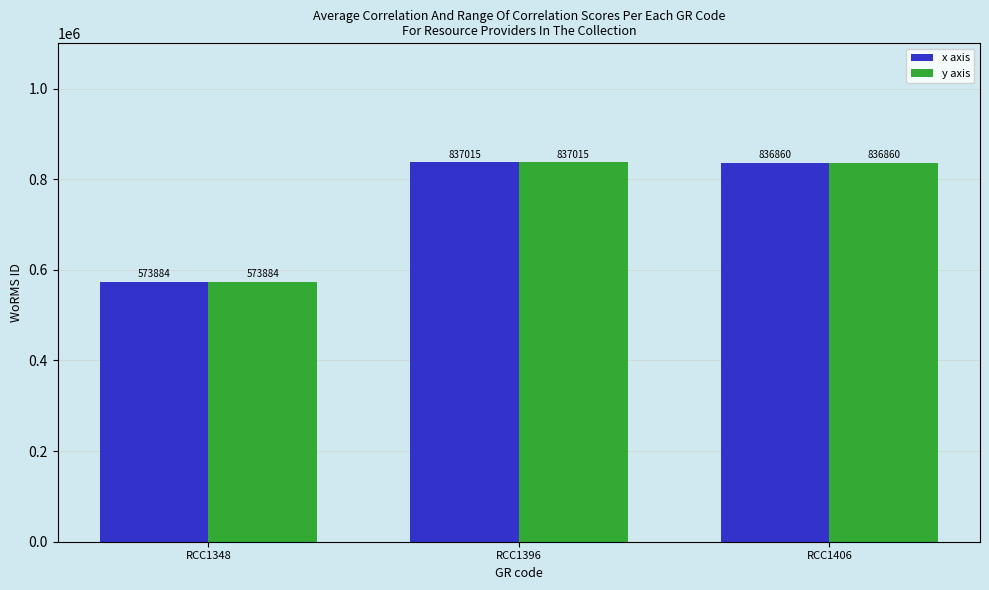

True or false: x axis has a value of 573884 at RCC1348.

True